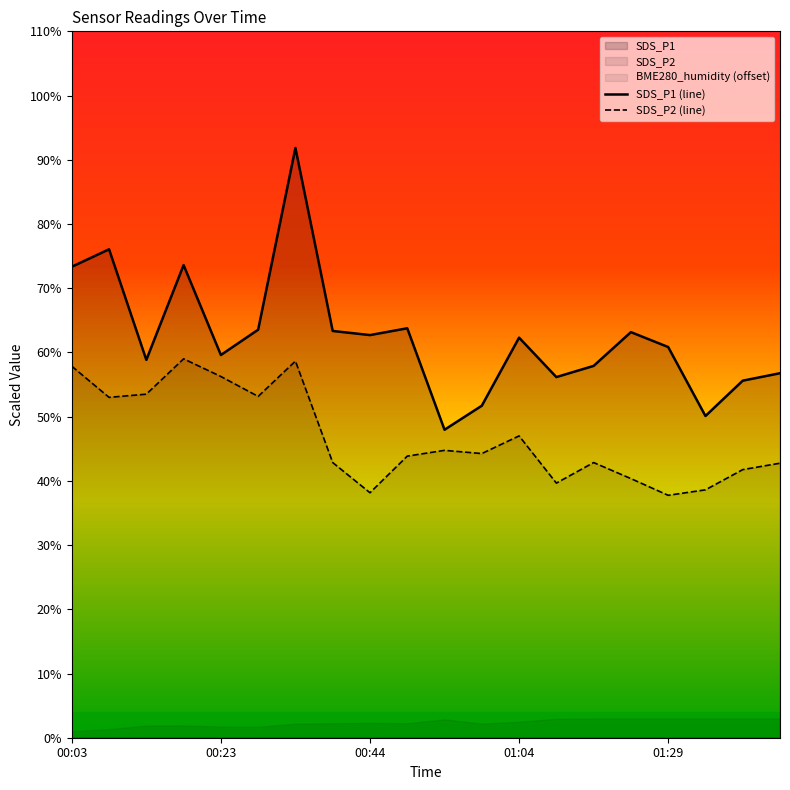

How many data points does each series have?

20